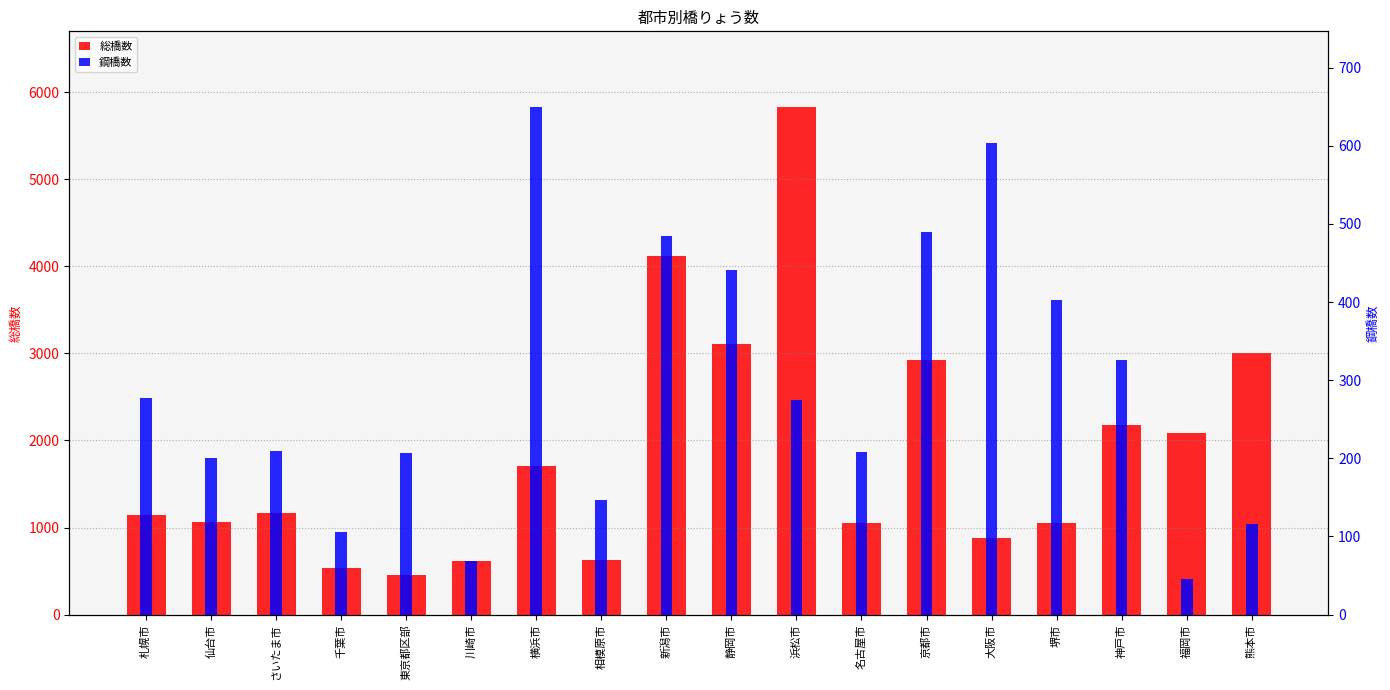

What is the value of the 鋼橋数 bar at the 3rd from the left?

210